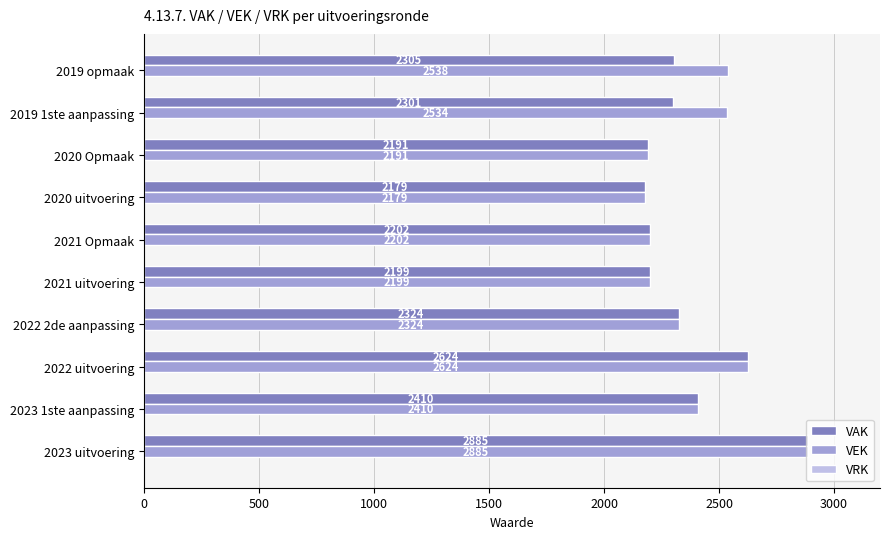

What is the sum of the VAK values at 2019 opmaak and 2021 Opmaak?

4507